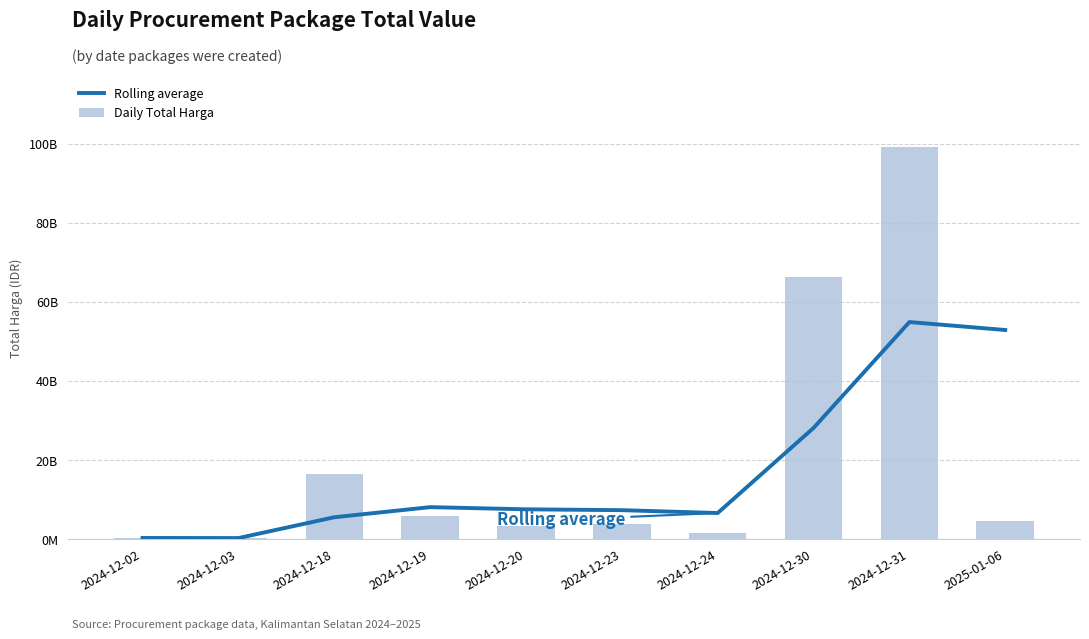

Which series has the largest total across all categories?

Daily Total Harga